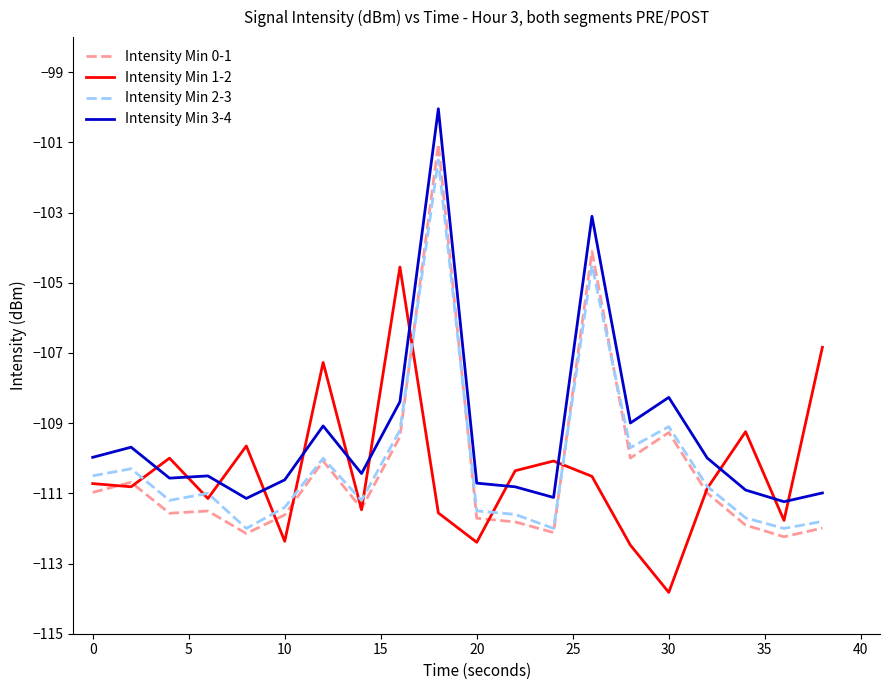

What is the minimum value for Intensity Min 0-1?

-112.2